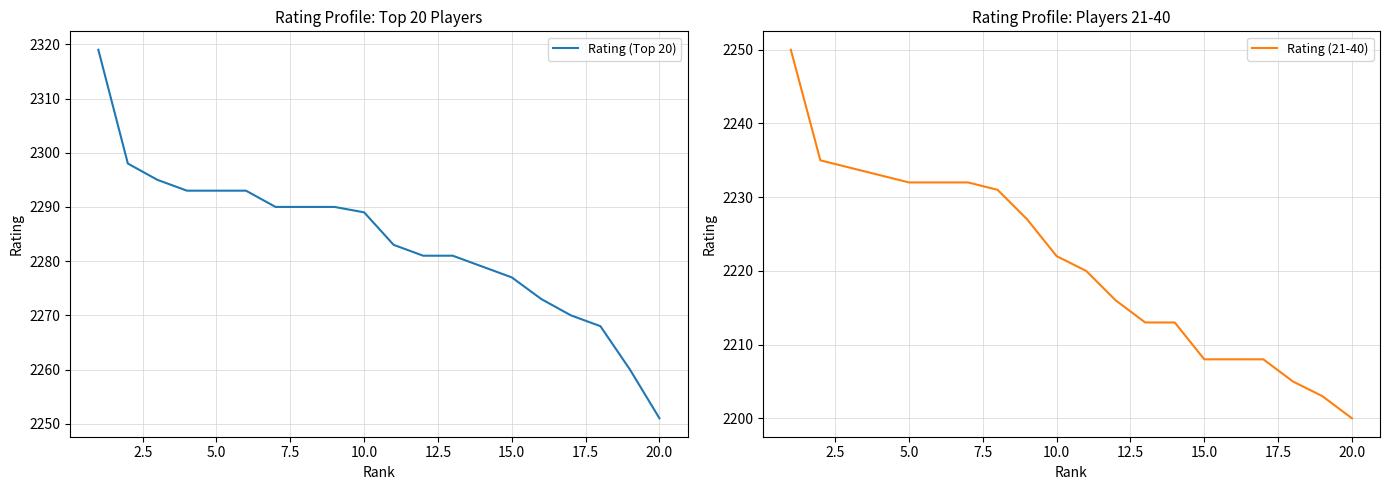

Reading right to left, transcribe all the data shown in this chart.

Rating (Top 20): 2251	2260	2268	2270	2273	2277	2279	2281	2281	2283	2289	2290	2290	2290	2293	2293	2293	2295	2298	2319
Rating (21-40): 2200	2203	2205	2208	2208	2208	2213	2213	2216	2220	2222	2227	2231	2232	2232	2232	2233	2234	2235	2250